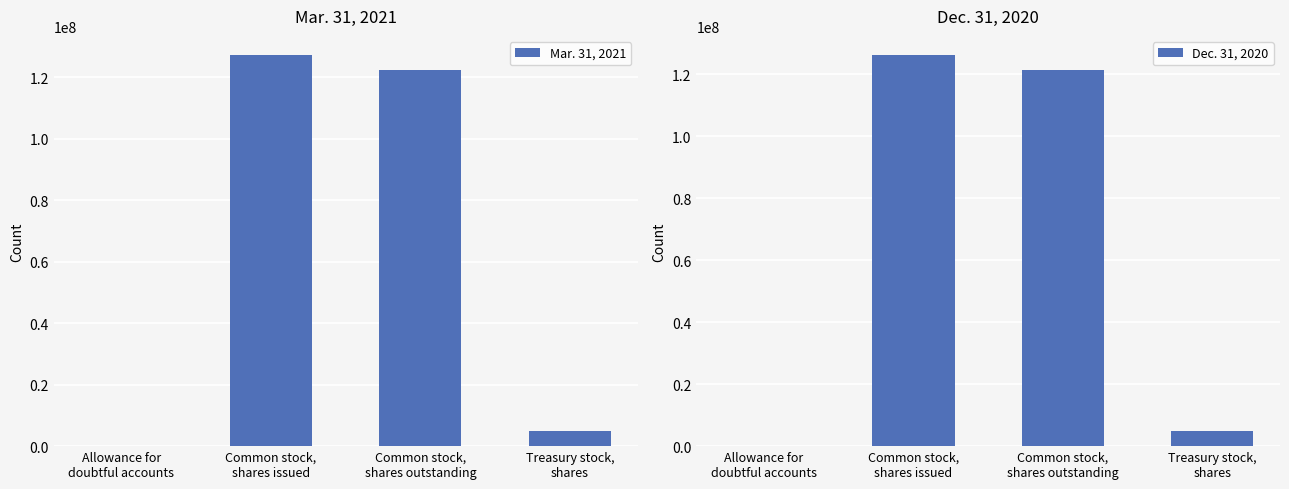

How many data points does each series have?

4